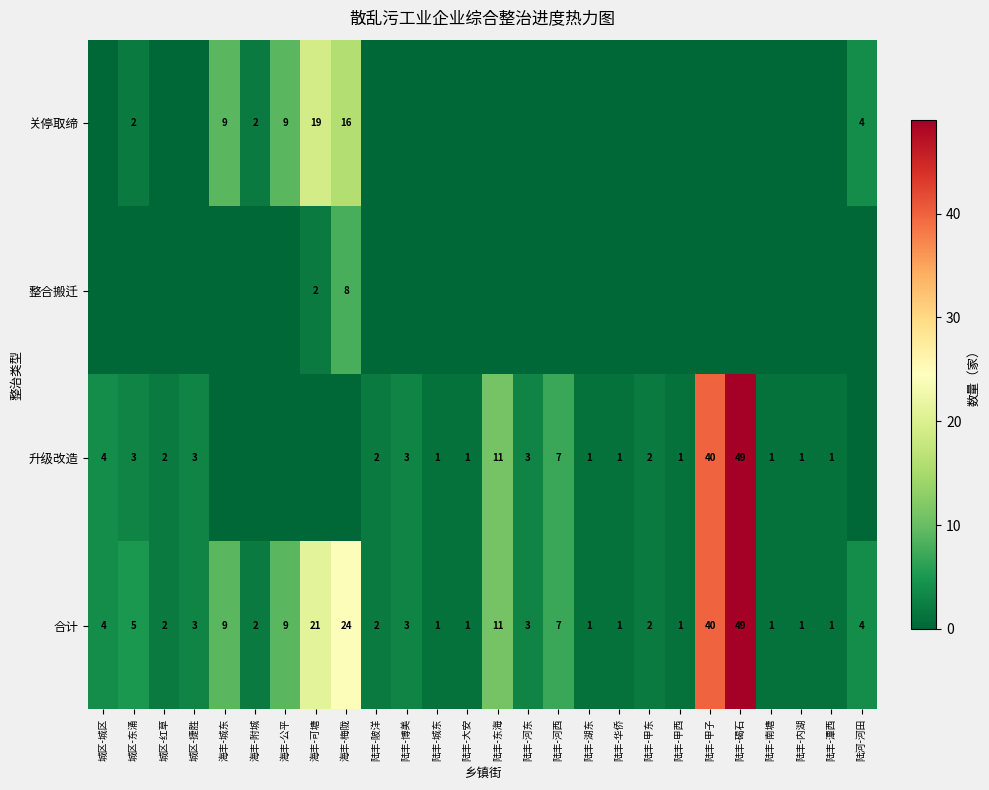

What is the average value of the 合计 series?

8